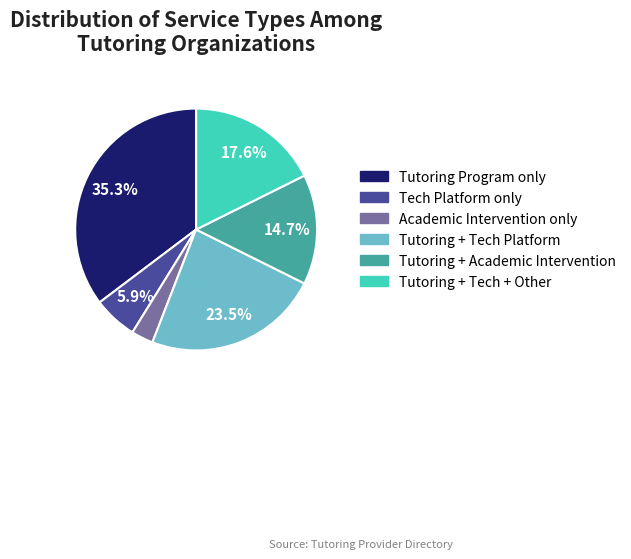

Is there any slice that represents more than half of the pie?

No